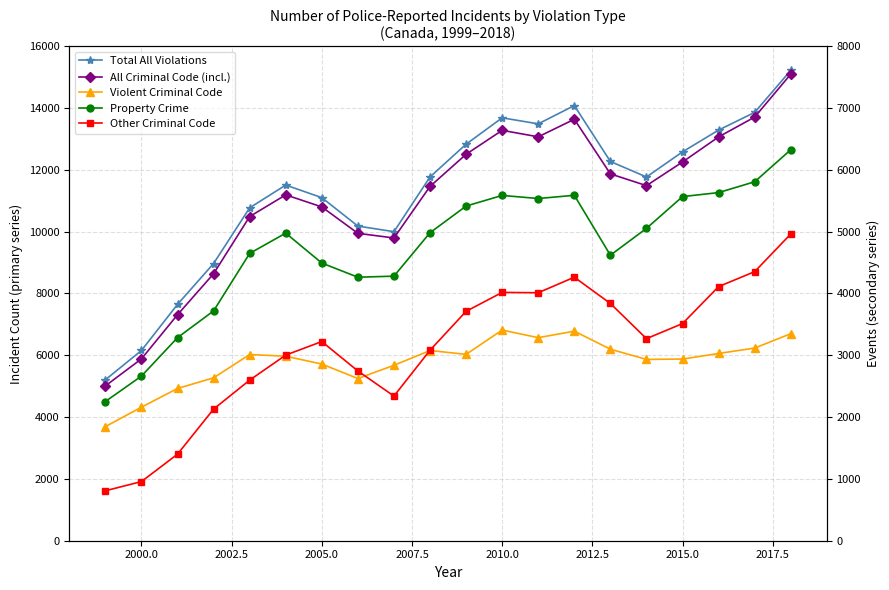

The All Criminal Code (incl.) series shows 5810 at 2010.0. True or false?

False